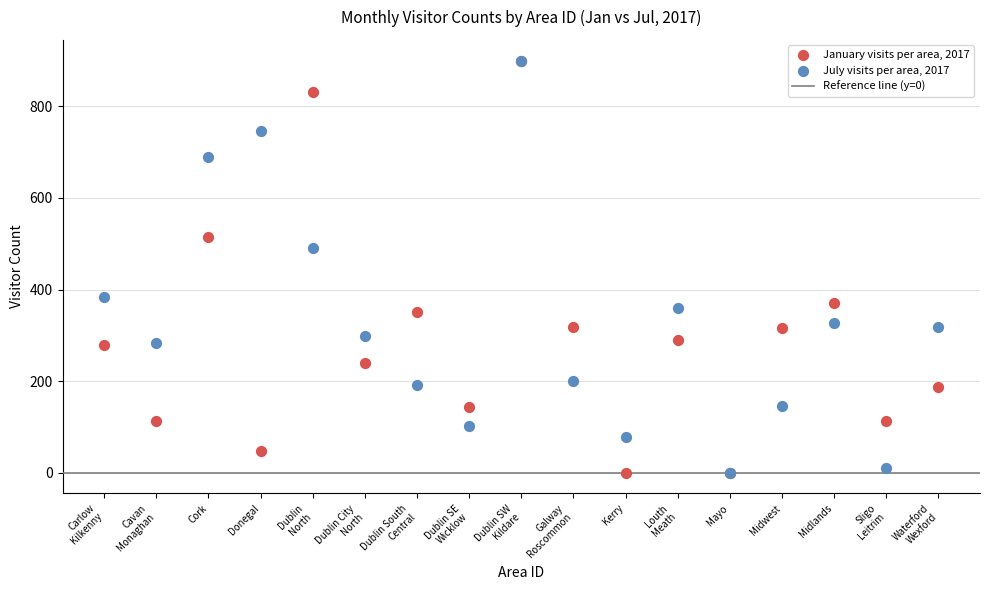

Across all series, what Y value is closest to 450?

490